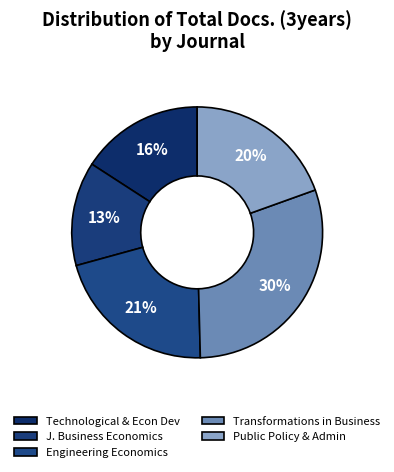

How many segments does this pie chart have?

5